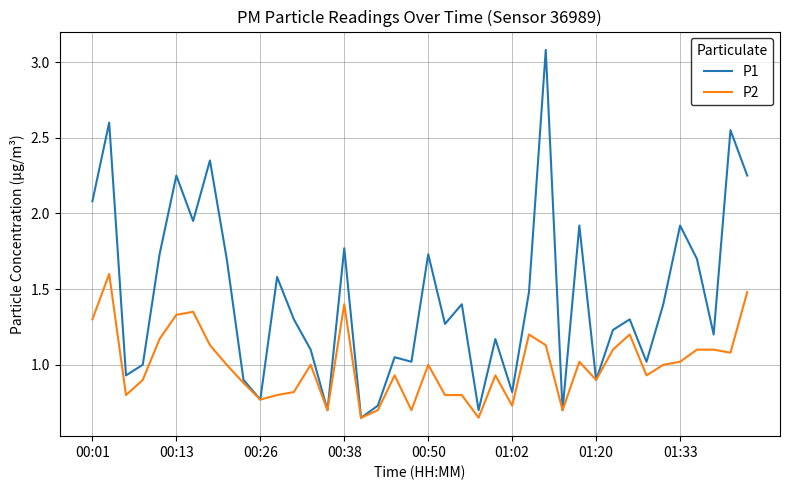

Rank the series by their average value, from highest to lowest.

P1, P2